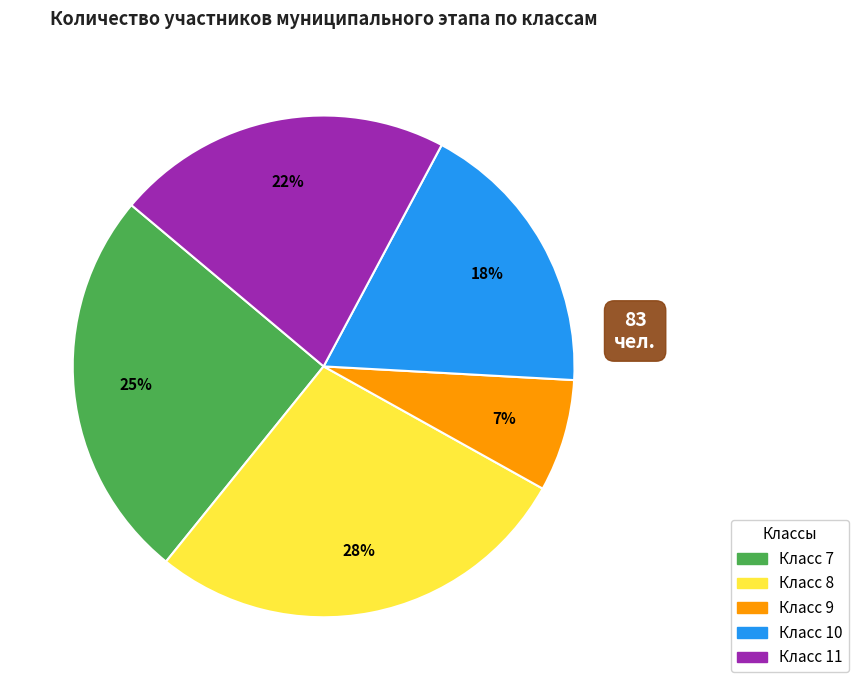

To the nearest percent, what portion does Класс 11 represent?

22%